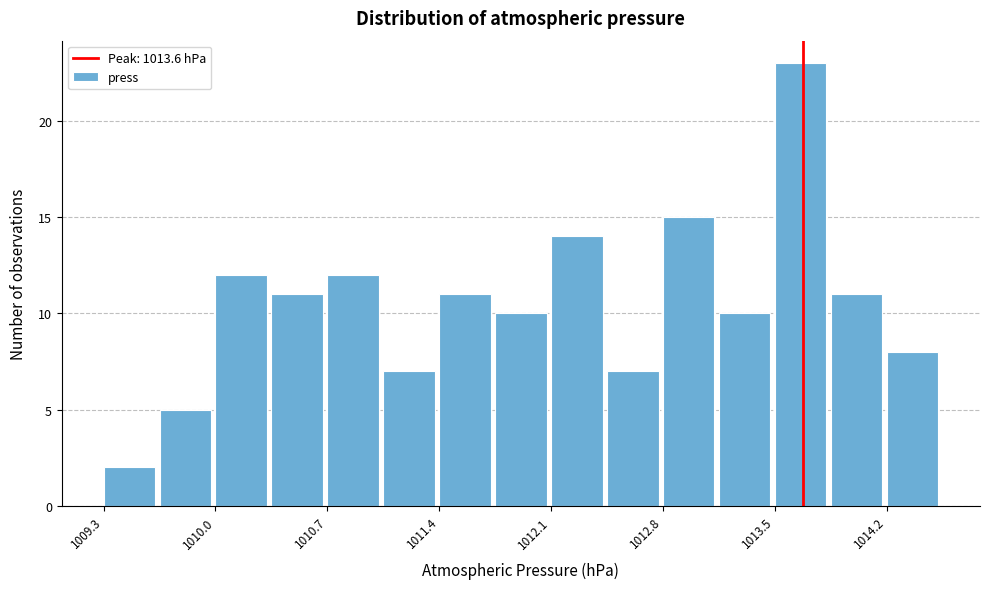

Read against the x-axis, roughly where is the centre of the tallest bar?

1013.6